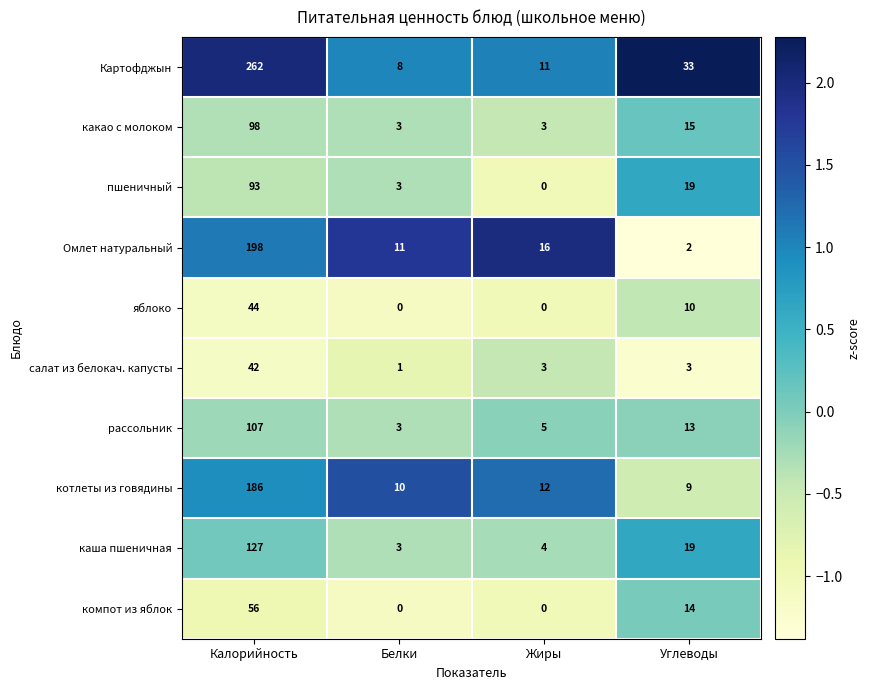

How many компот из яблок values are between 0 and 56?

4